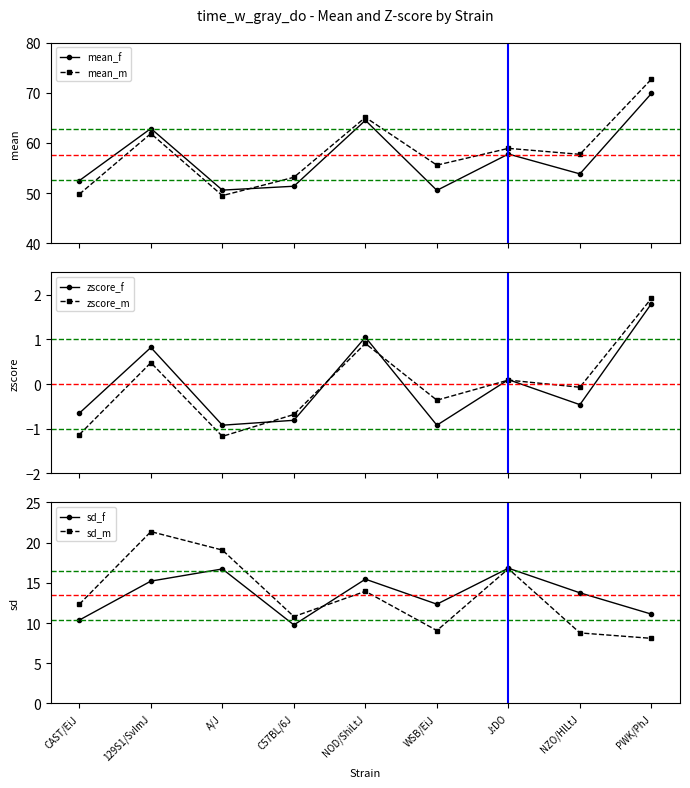

What is the difference between the maximum and minimum values in the zscore_f series?

2.7